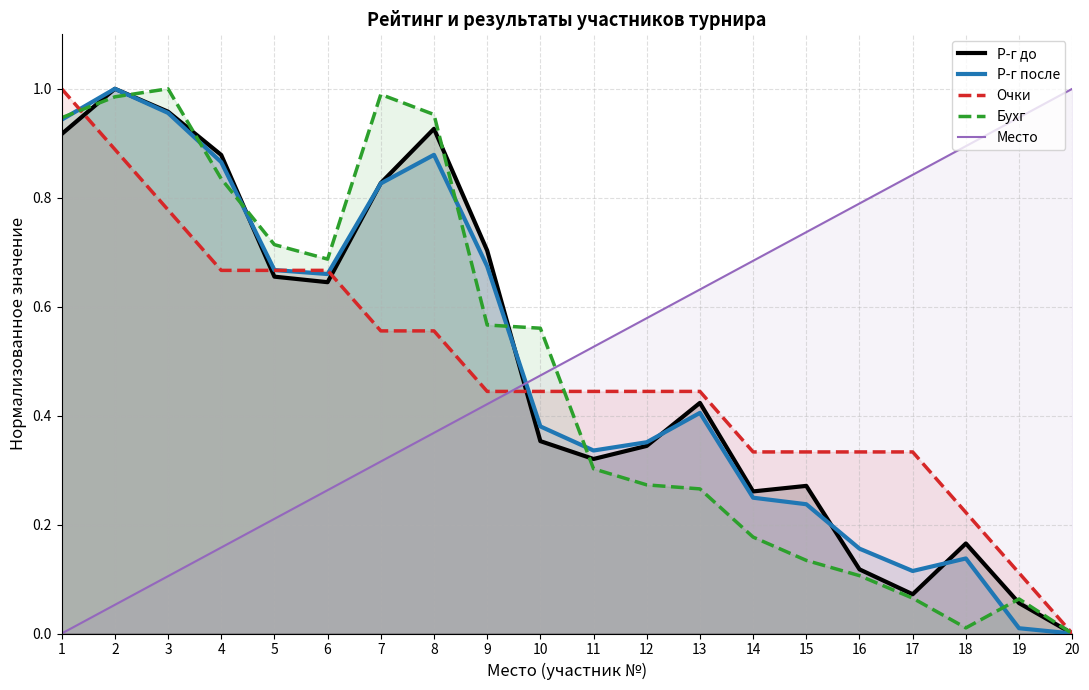

At how many categories does at least one series exceed 0?

20